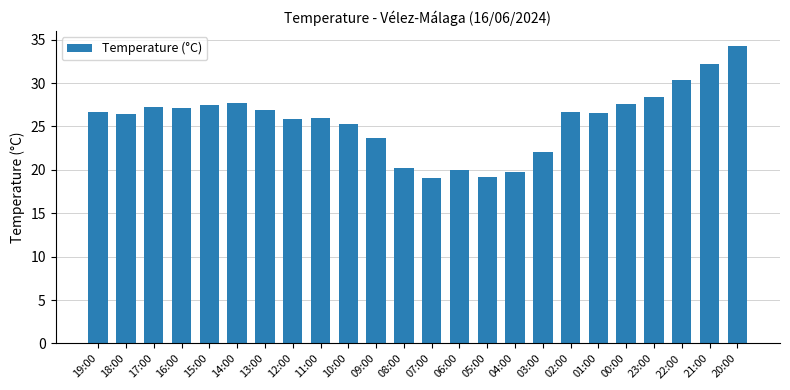

Is it true that the value at 19:00 is 26.7?

True